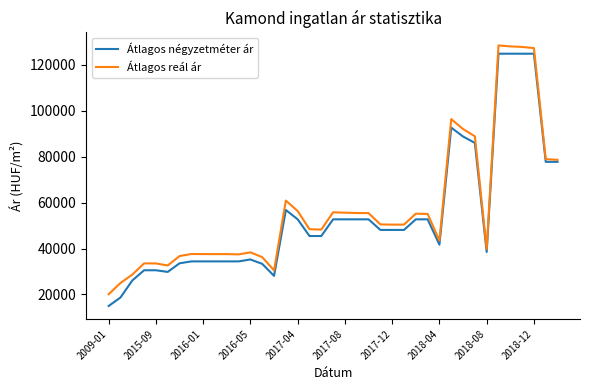

Which series has the widest spread of values?

Átlagos négyzetméter ár